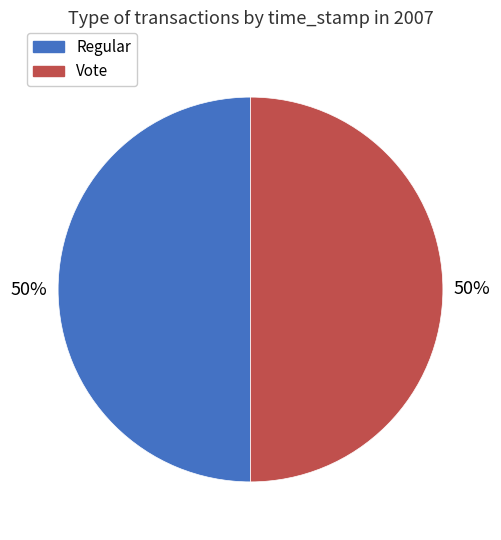

What percentage is the Vote slice, to the nearest percent?

50%